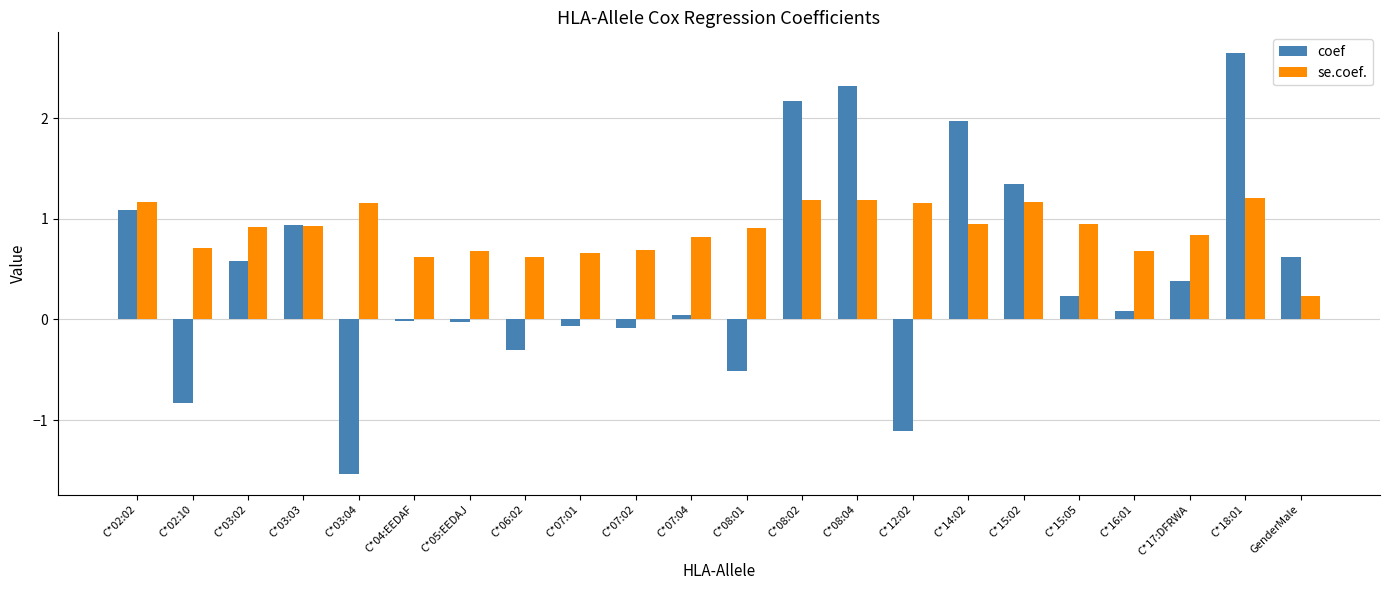

What is the greatest value displayed?

2.6